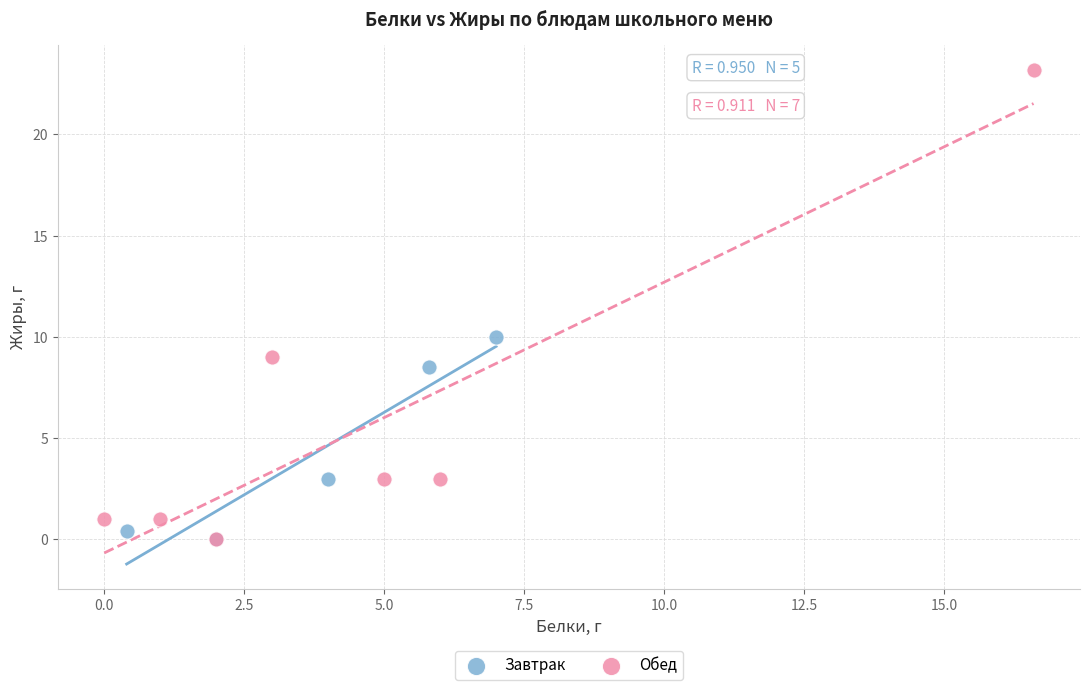

Which series has the largest Y range (max minus min)?

Обед